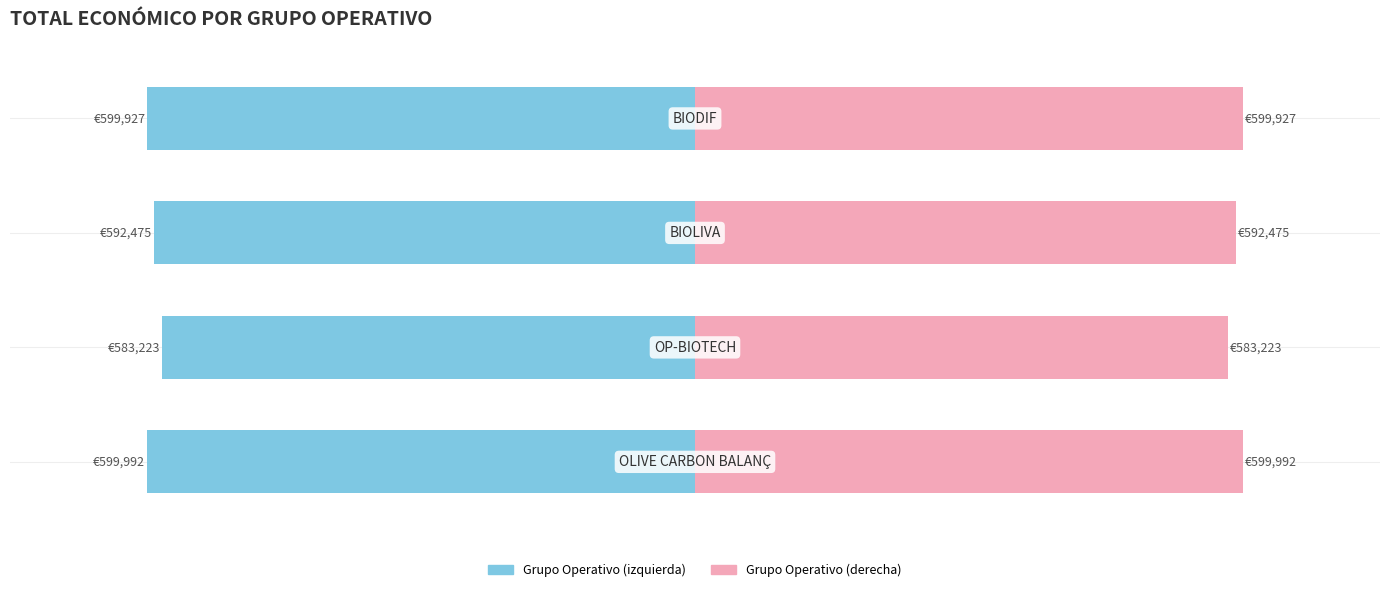

The Total económico (ref) series shows 158393 at −600000. True or false?

False